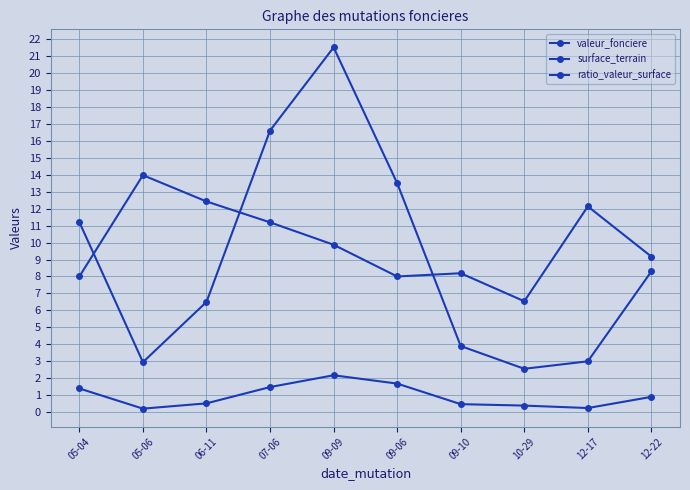

Which series has the widest spread of values?

valeur_fonciere